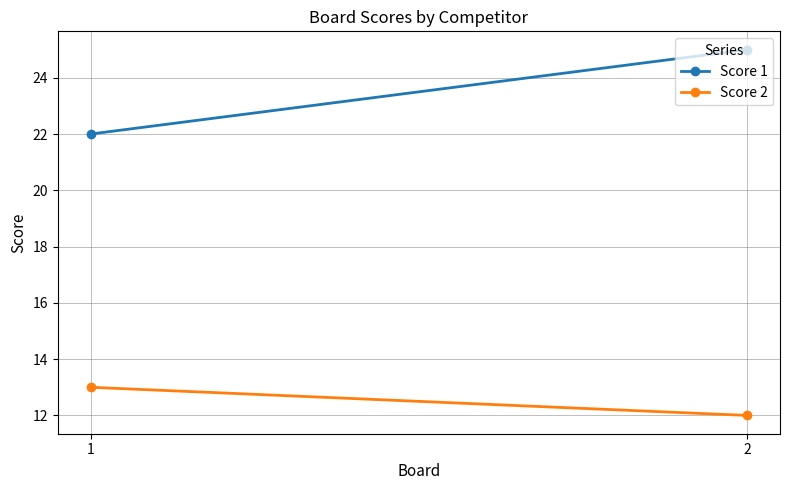

Reading left to right, transcribe all the data shown in this chart.

Score 1: 1=22	2=25
Score 2: 1=13	2=12